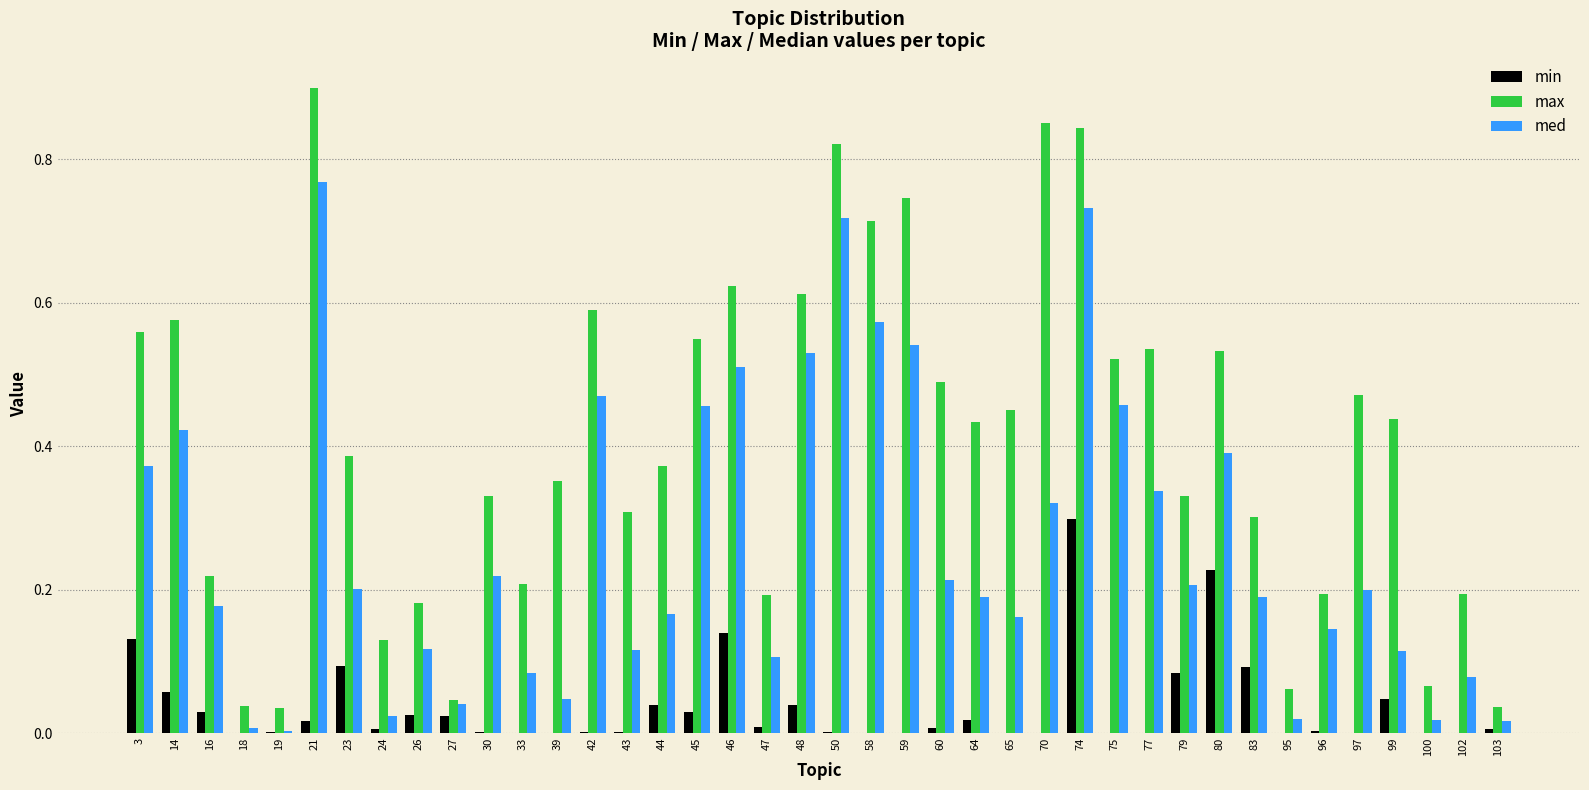

At which label does med reach its peak?

21